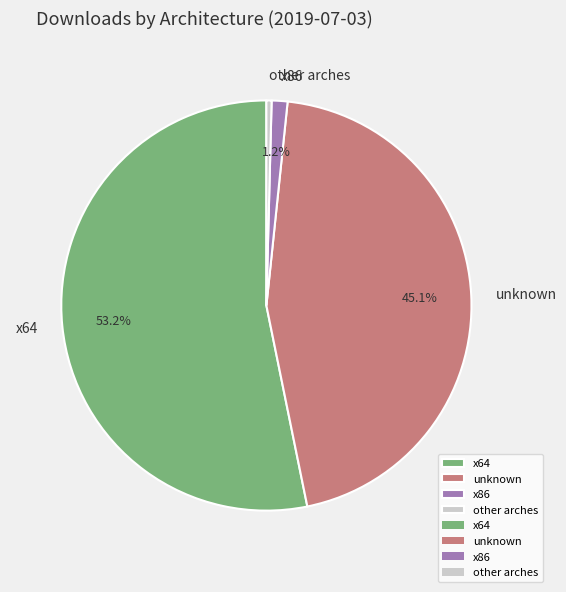

Which category has the smallest portion of the pie?

other arches